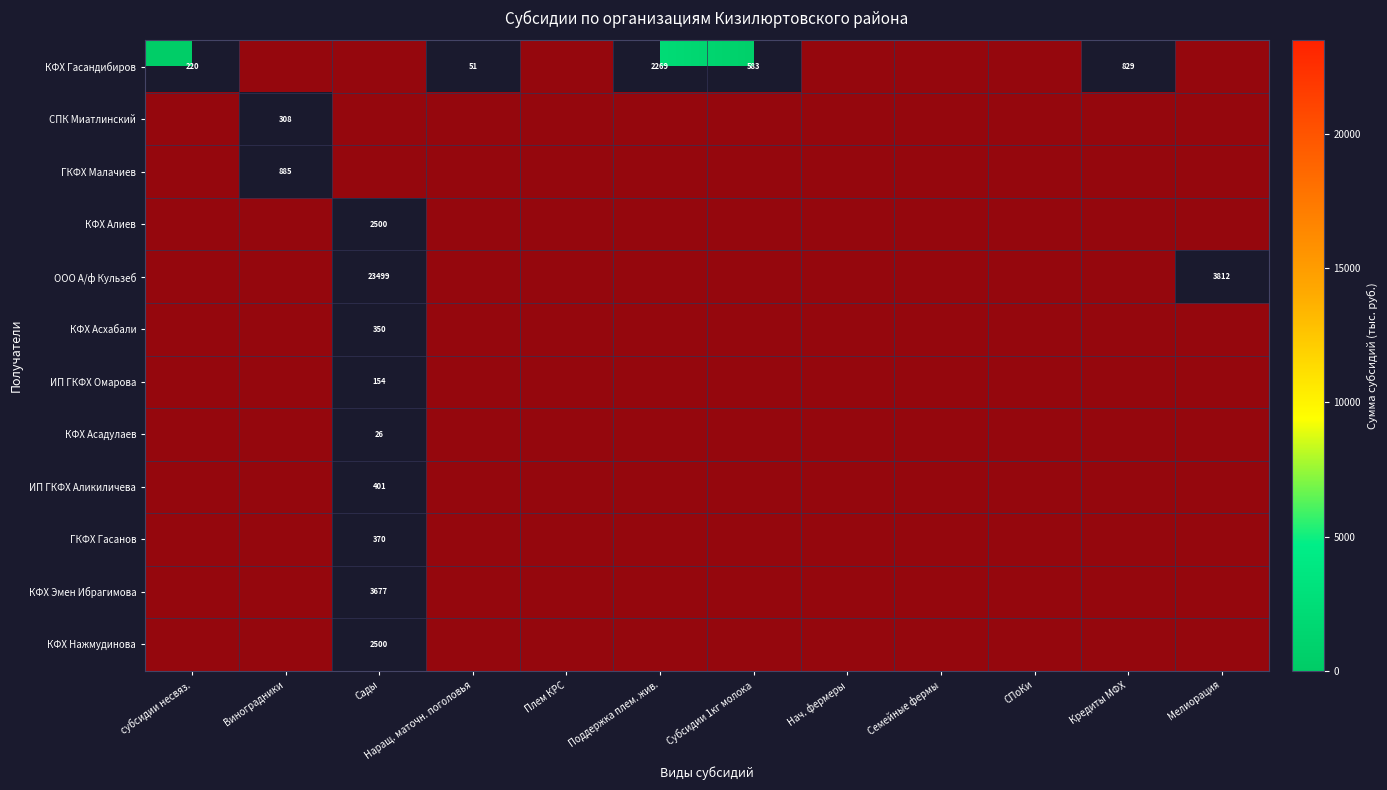

True or false: КФХ Асхабали has a value of 0.6 at Кредиты МФХ.

False